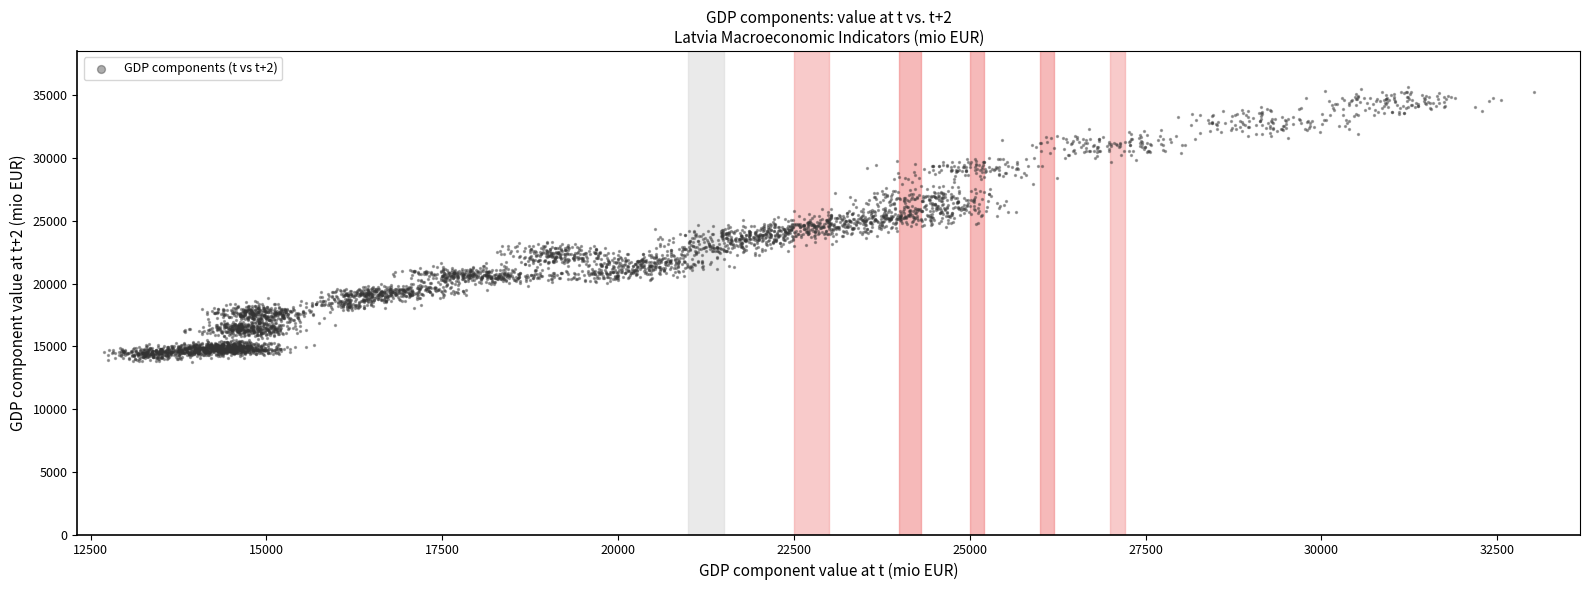

What is the range of Y values (max minus min)?

21963.7